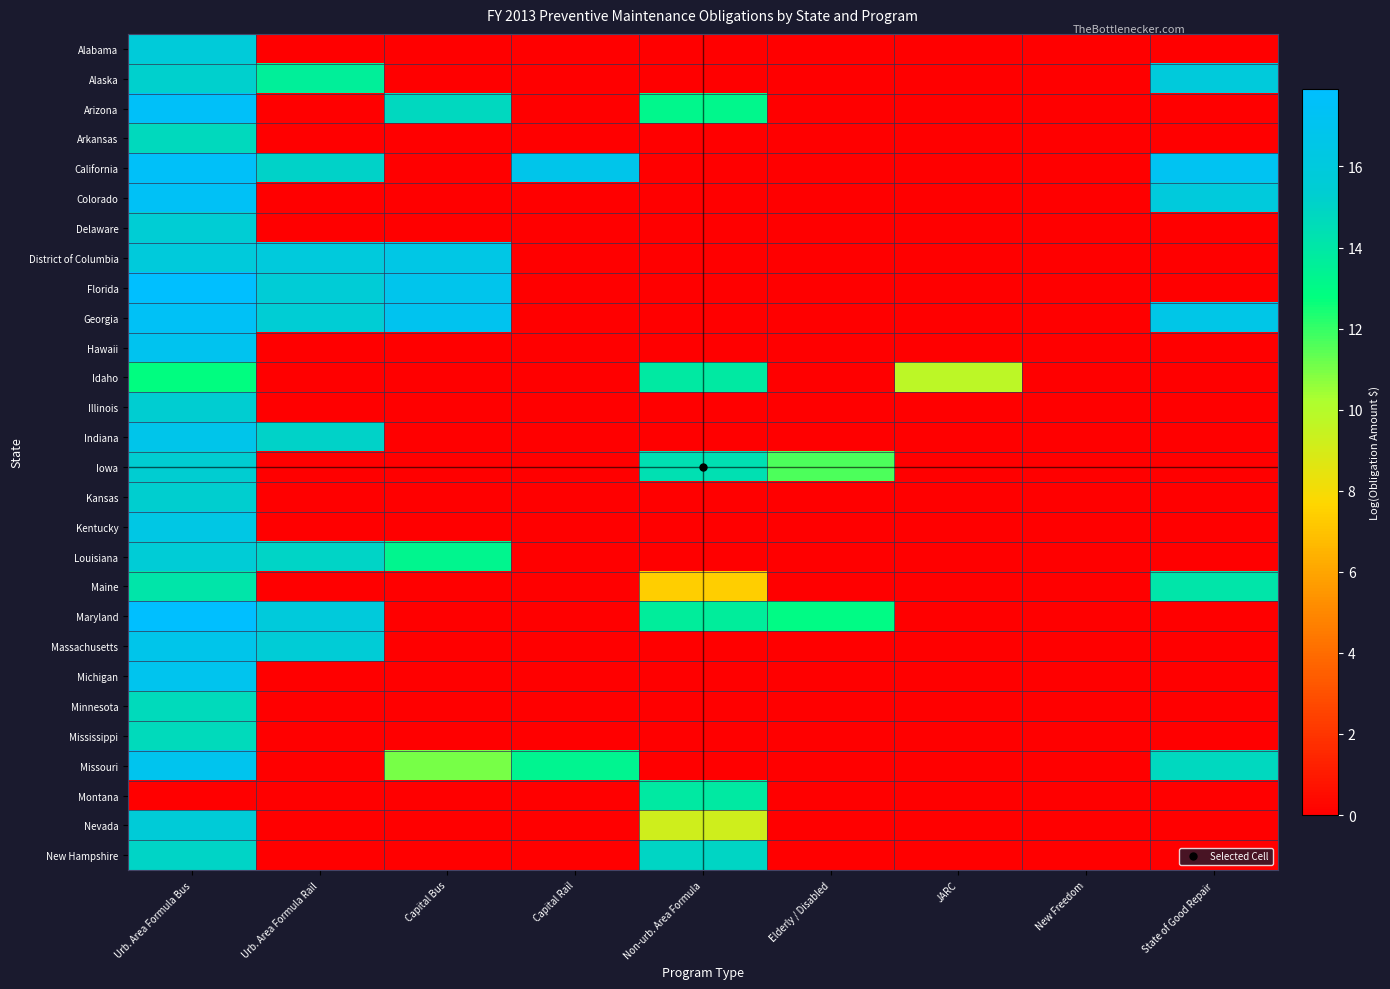

What is the total value across all series at Elderly / Disabled?

24.7